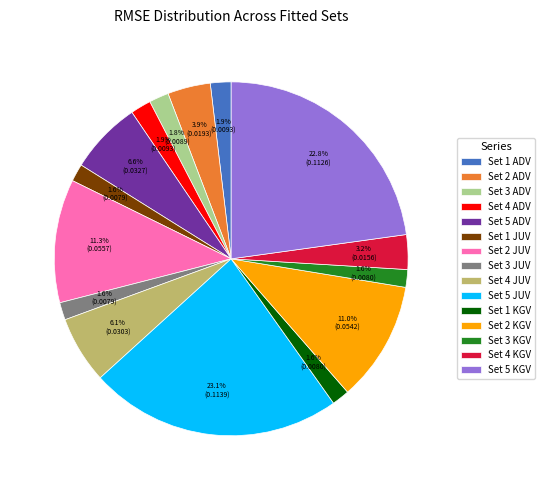

To the nearest percent, what percentage of the pie is Set 4 ADV?

2%